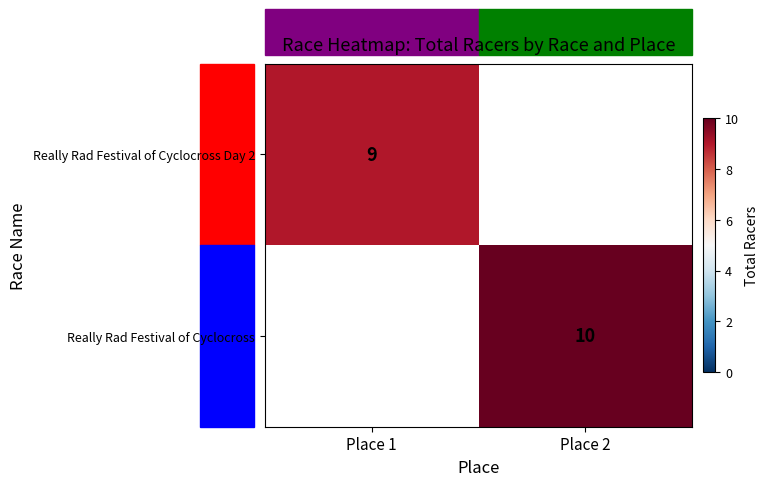

Between Place 2 and Place 1, which is larger?

Place 1